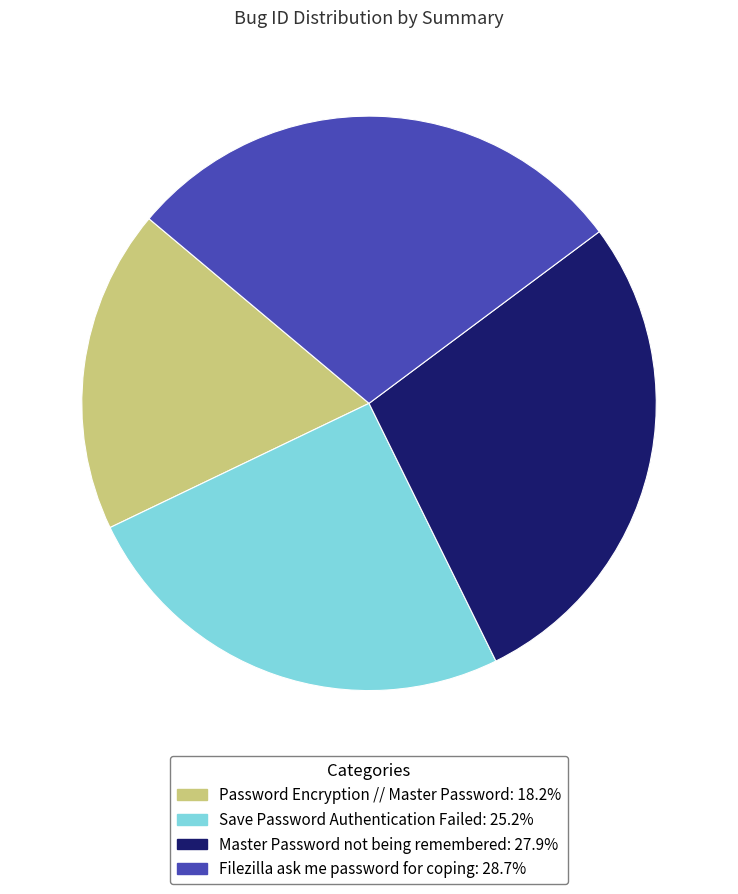

Rank the categories by value from highest to lowest.

Filezilla ask me password for coping, Master Password not being remembered, Save Password Authentication Failed, Password Encryption // Master Password